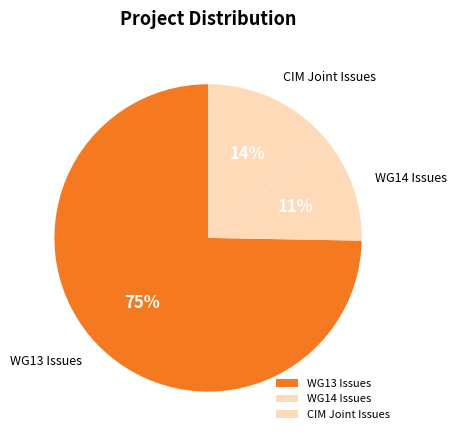

Approximately how many times larger is the value at WG13 Issues compared to CIM Joint Issues?

5.4